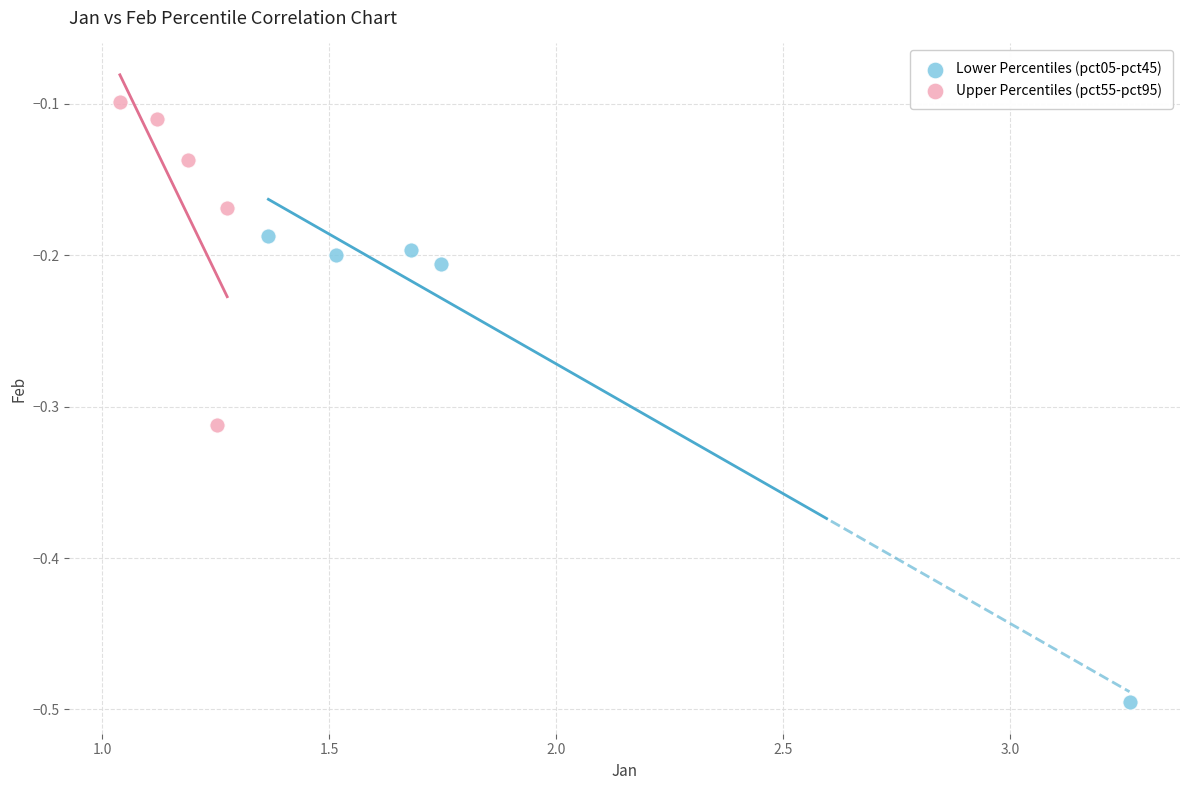

Which series reaches the minimum Y coordinate?

Lower Percentiles (pct05-pct45)